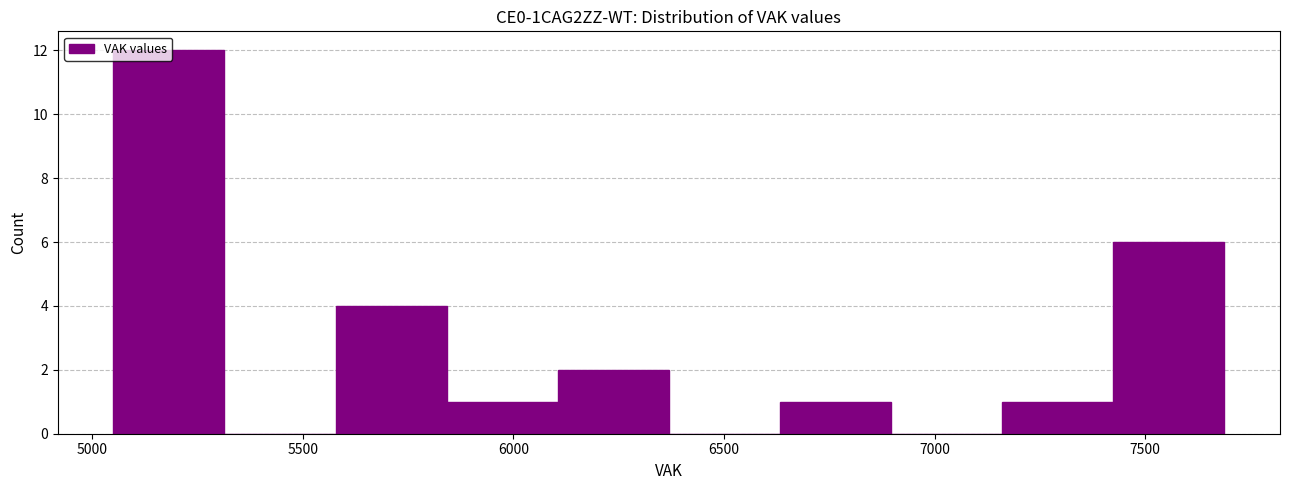

Reading left to right, transcribe this chart: for each bar, give the range it covers on the x-axis and its height. Neither the bar edges nor the heights are printed on the chart, so give them approximately, as read against the axes.

5050 to 5300: 12
5300 to 5600: 0
5600 to 5850: 4
5850 to 6100: 1
6100 to 6350: 2
6350 to 6650: 0
6650 to 6900: 1
6900 to 7150: 0
7150 to 7400: 1
7400 to 7700: 6